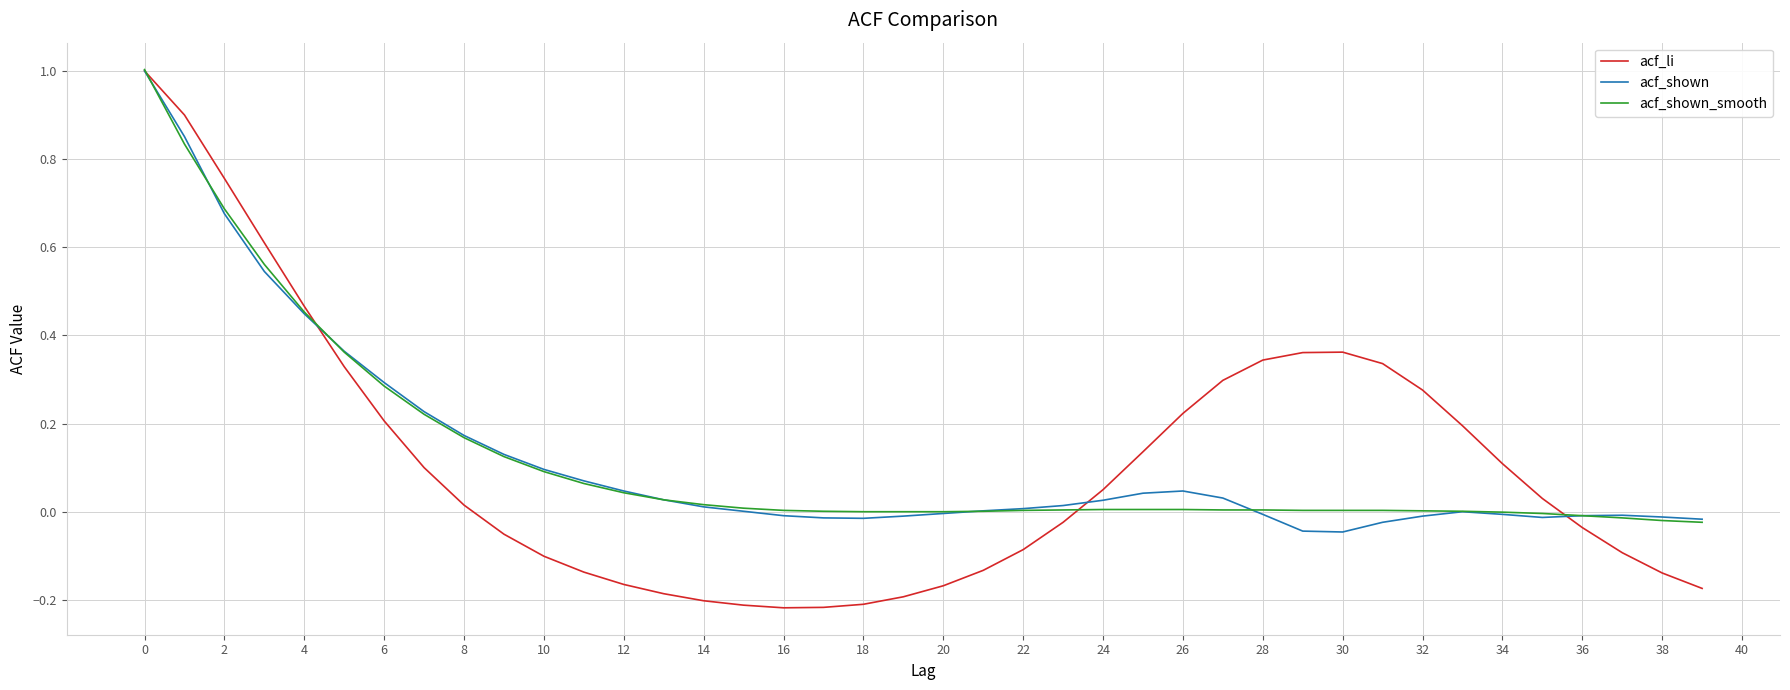

Which series has the largest range (max minus min)?

acf_li